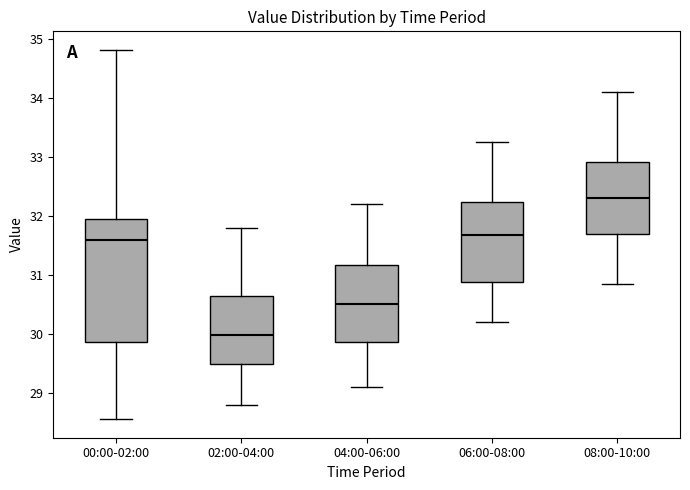

Reading left to right, transcribe this box plot: for each box, give where its median line is, the range the box spans, and where its two whiskers end, as read against the y-axis. The values are not printed on the chart, so give them approximately, as read against the axis.

00:00-02:00: median 31.6, box 29.9 to 31.9, whiskers 28.6 to 34.8
02:00-04:00: median 30.0, box 29.5 to 30.6, whiskers 28.8 to 31.8
04:00-06:00: median 30.5, box 29.9 to 31.2, whiskers 29.1 to 32.2
06:00-08:00: median 31.7, box 30.9 to 32.2, whiskers 30.2 to 33.3
08:00-10:00: median 32.3, box 31.7 to 32.9, whiskers 30.9 to 34.1